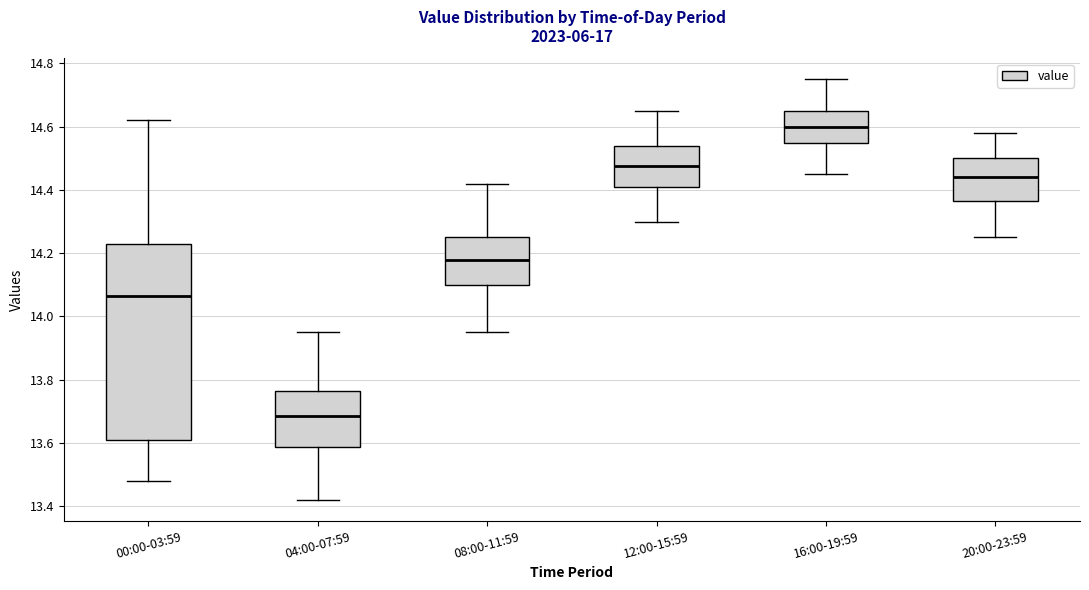

Where is the upper edge of the box for 12:00-15:59 on the y-axis? The values are not printed on the chart, so give them approximately, as read against the axis.

14.54